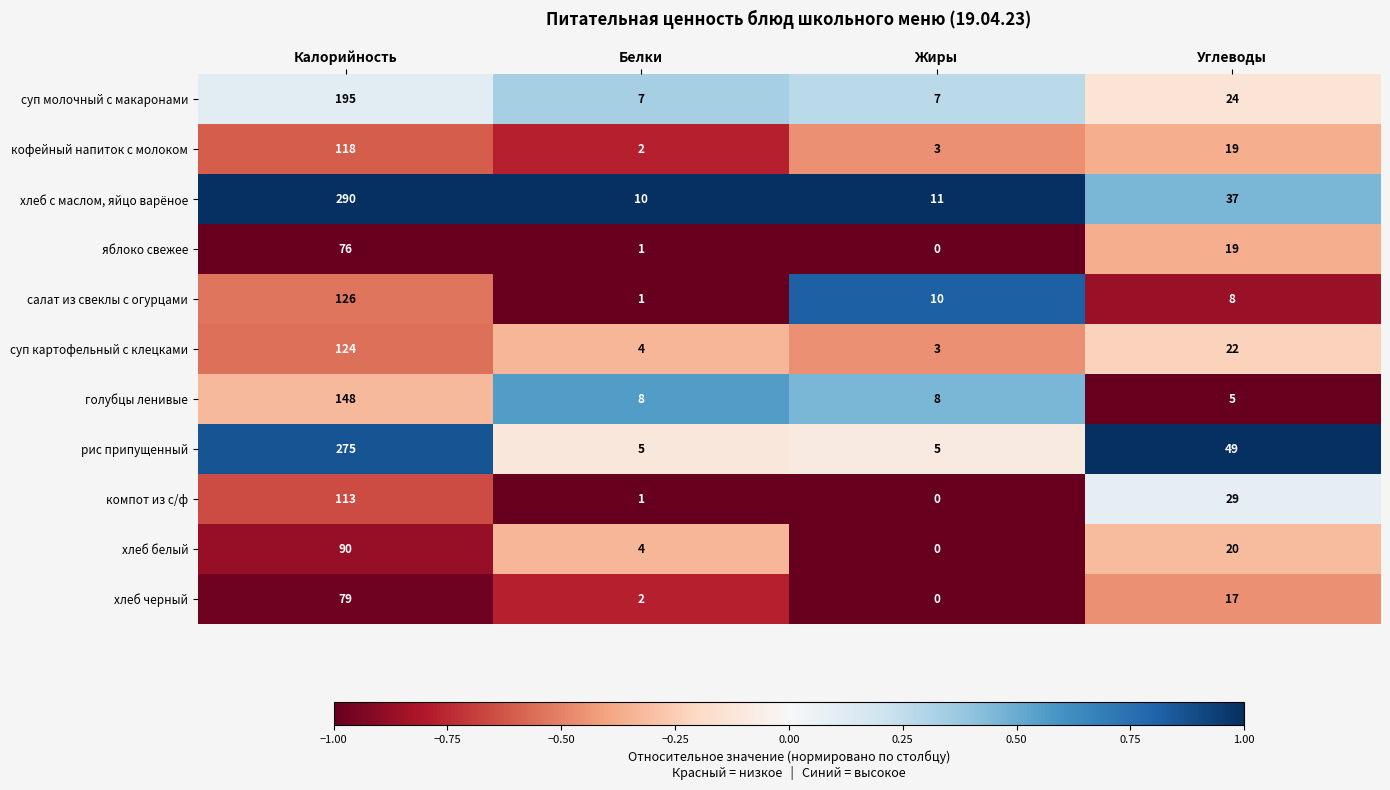

What is the total value across all series at Жиры?

47